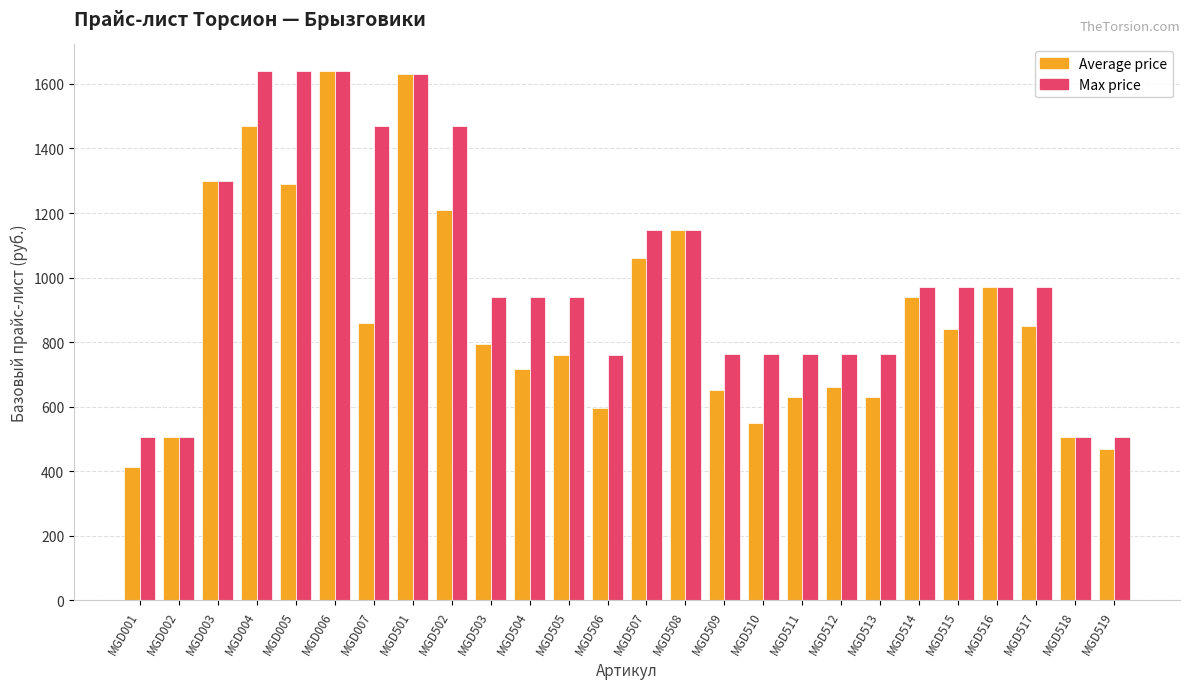

What is the average value of the Average price series?

888